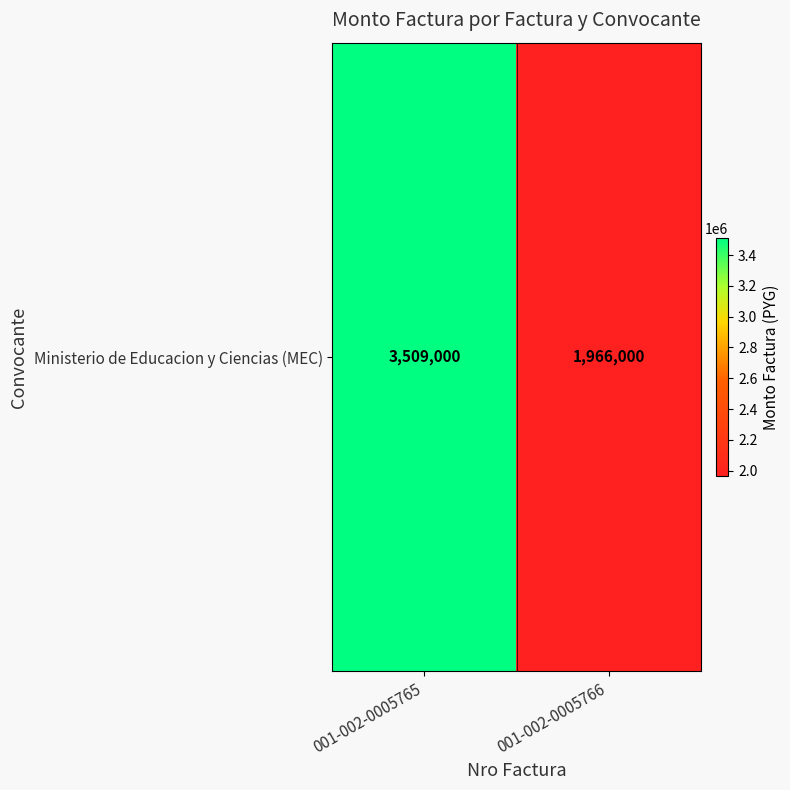

How many distinct data groups are displayed?

1